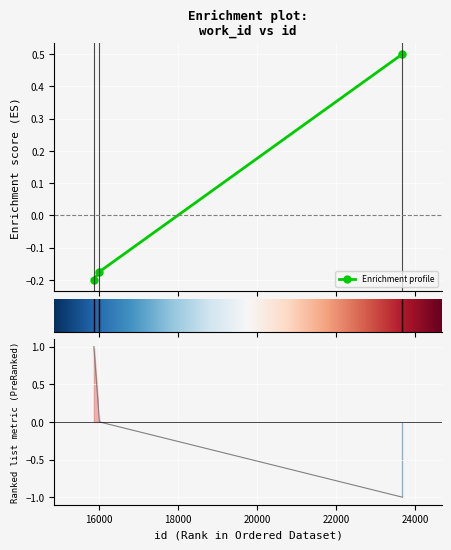

Rank the categories by value from lowest to highest.

15863, 16004, 23684